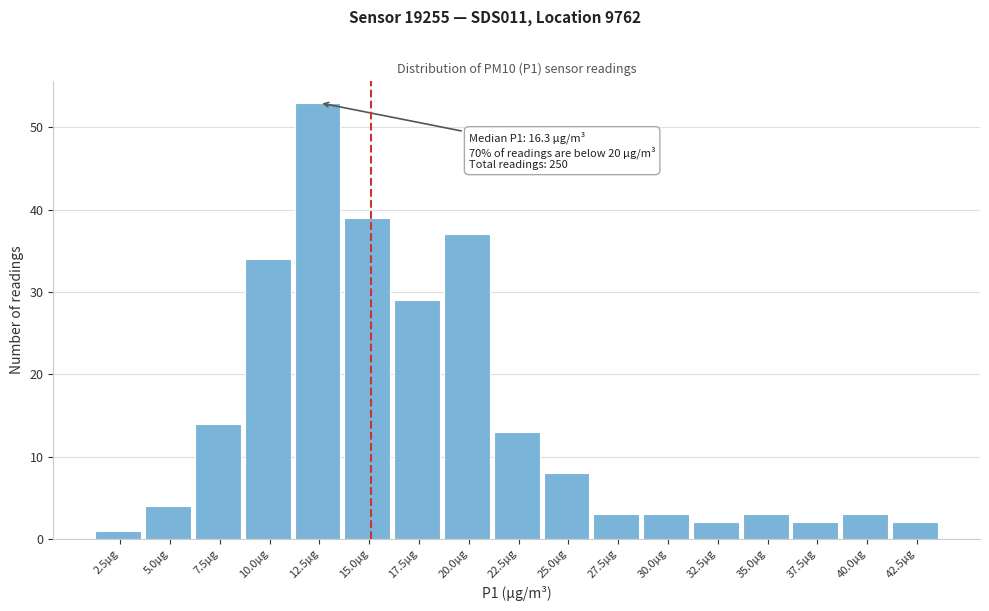

Reading right to left, what are all the values shown in this chart?

2	3	2	3	2	3	3	8	13	37	29	39	53	34	14	4	1